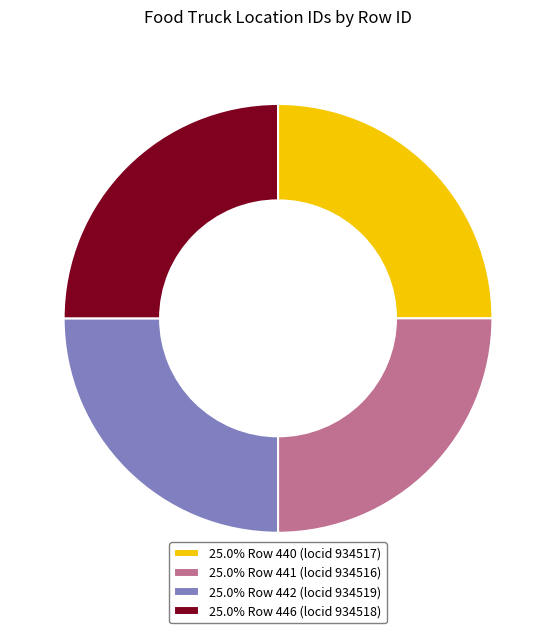

Does 25.0% Row 441 (locid 934516) represent more than half of the total?

No